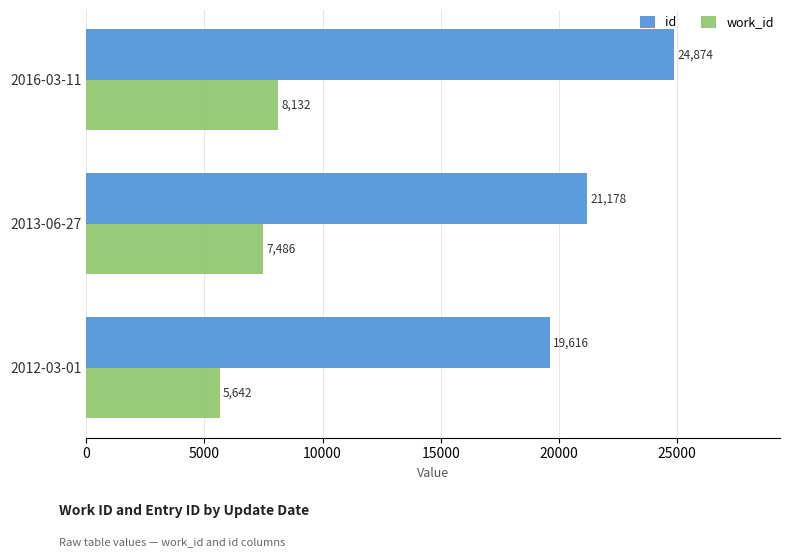

Where is work_id nearest to the value 6887?

2013-06-27